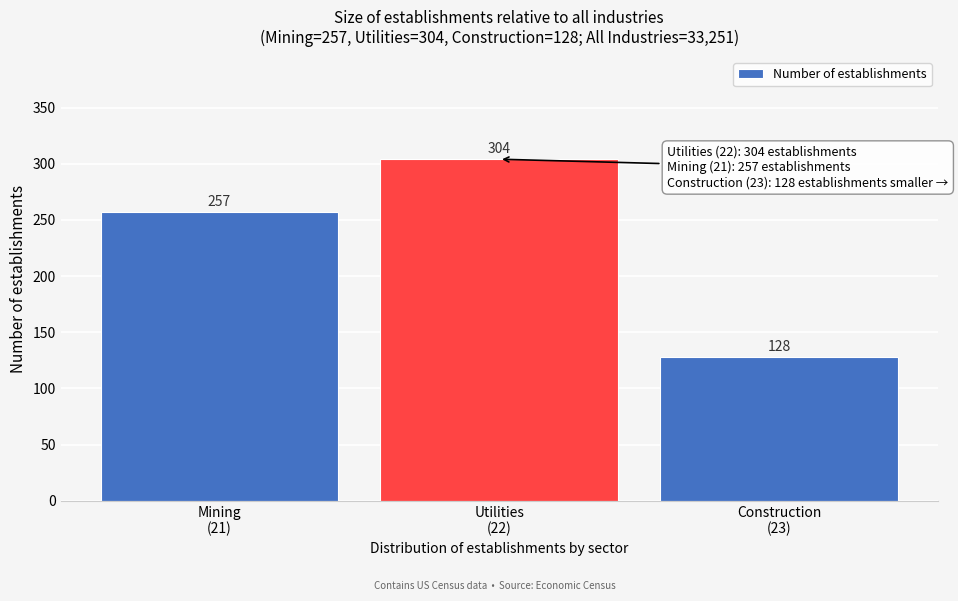

Reading right to left, list all the values displayed in this chart.

128	304	257